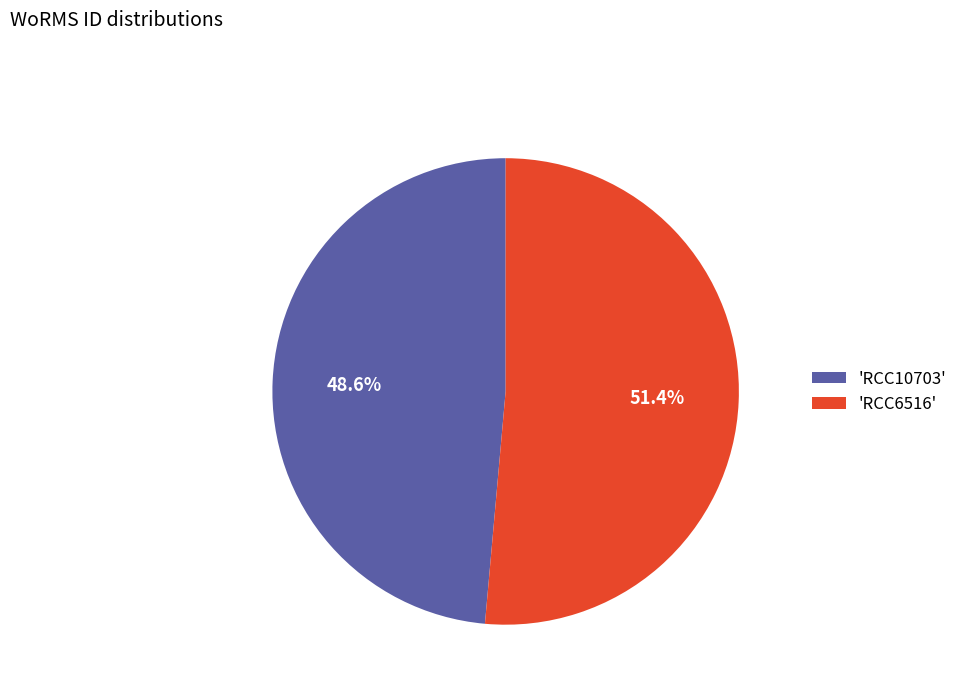

Which category has the smallest portion of the pie?

'RCC10703'